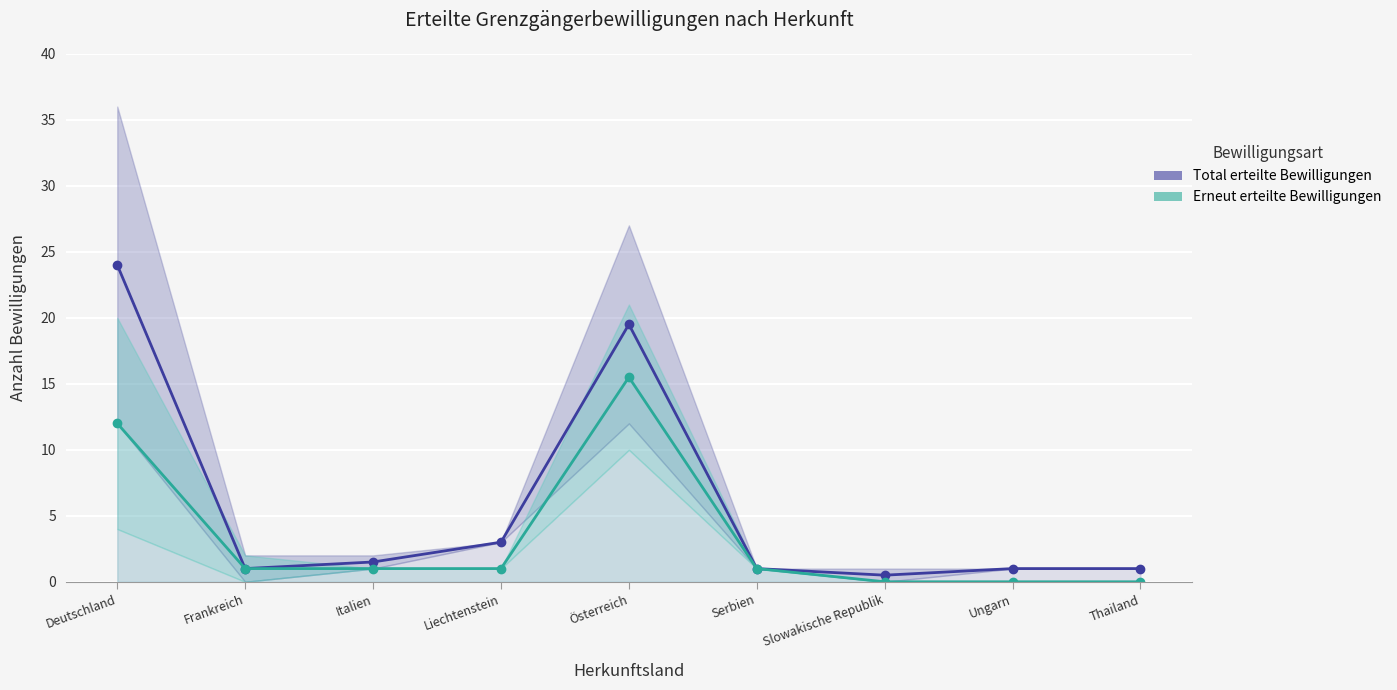

List the series in order of their overall mean, highest first.

Total erteilte Bewilligungen, Erneut erteilte Bewilligungen